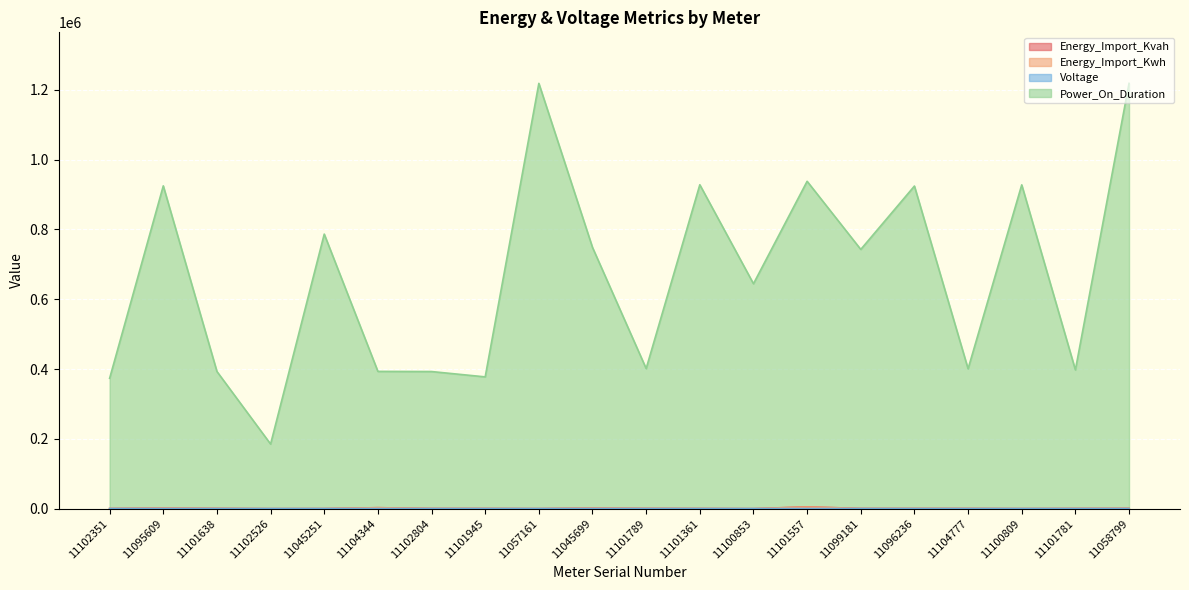

How many lines are shown in the chart?

4